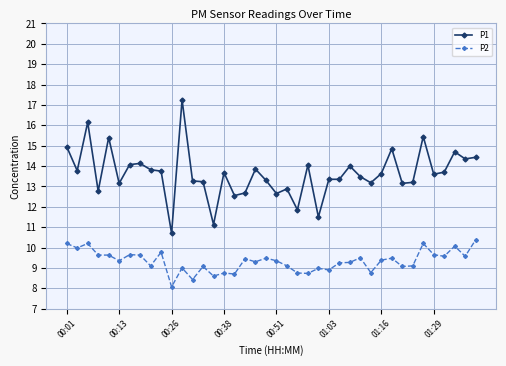

True or false: P2 and P1 intersect in this chart.

False